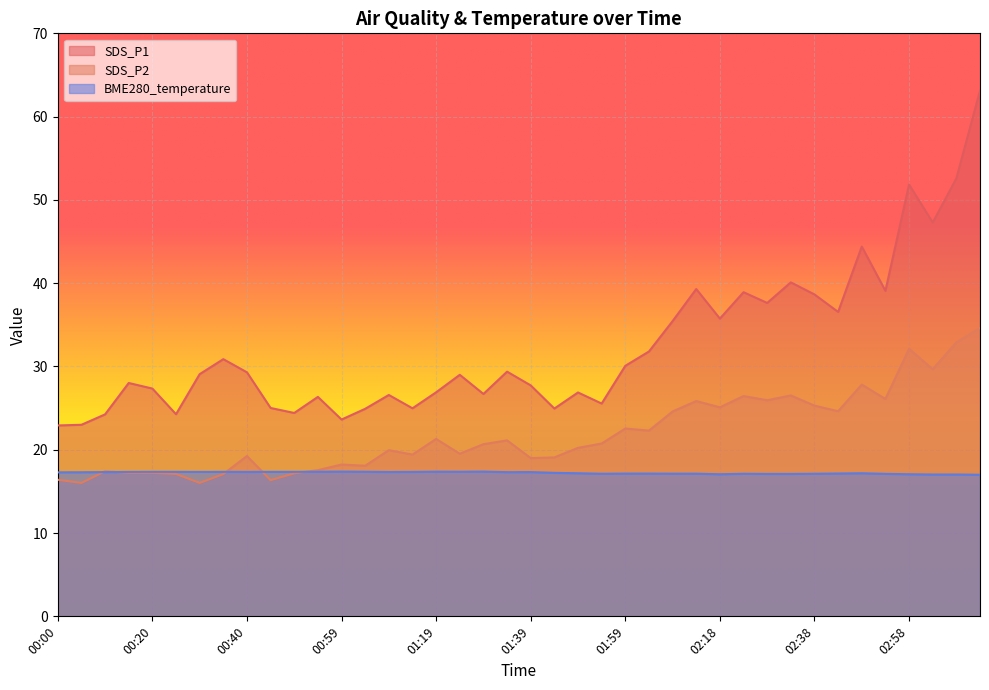

True or false: BME280_temperature has more than 0 points higher than both neighbors.

True